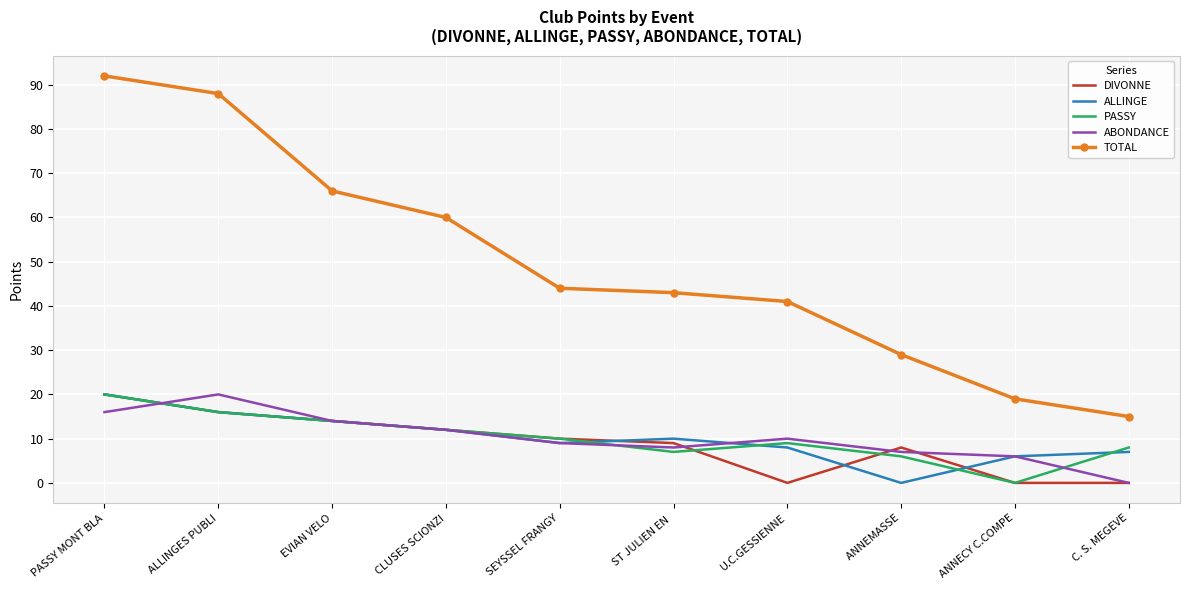

Which series has the largest range (max minus min)?

TOTAL